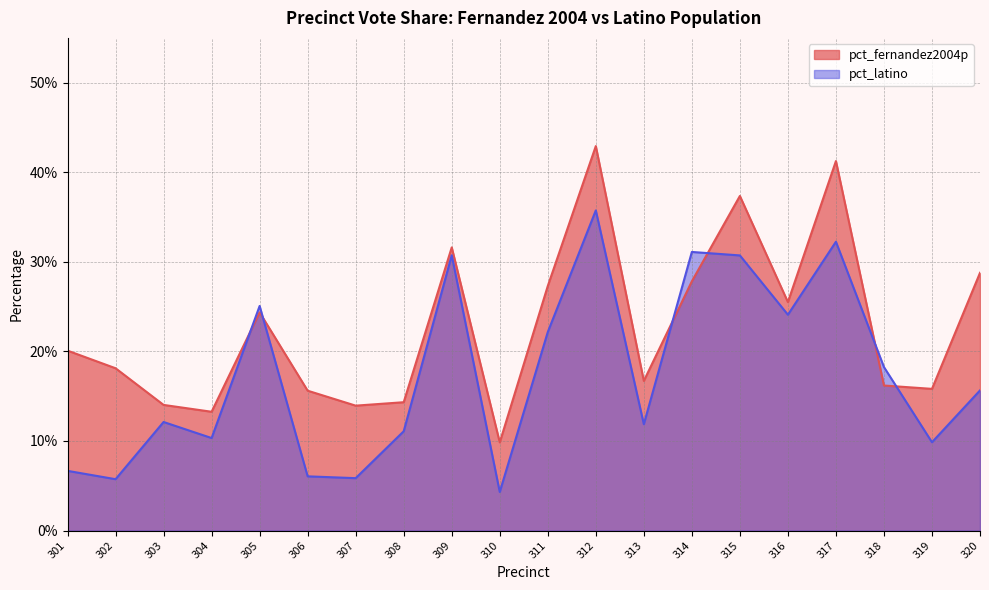

Is it true that pct_latino equals 0.2 at 304?

False